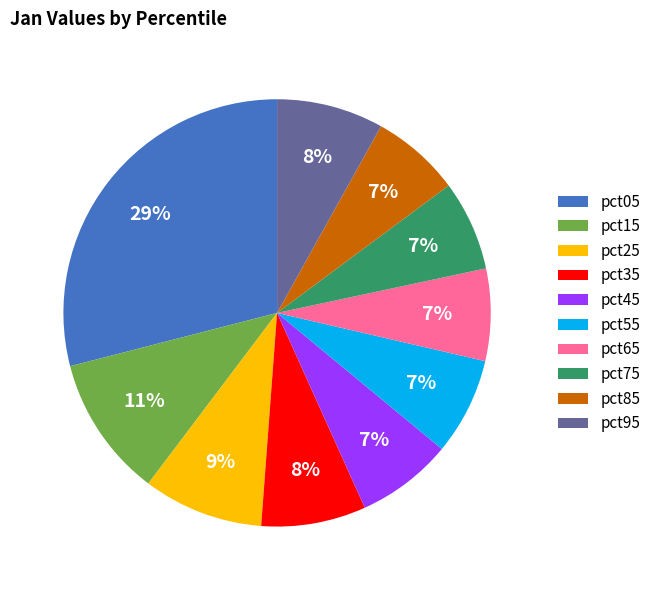

Does pct95 represent more than half of the total?

No